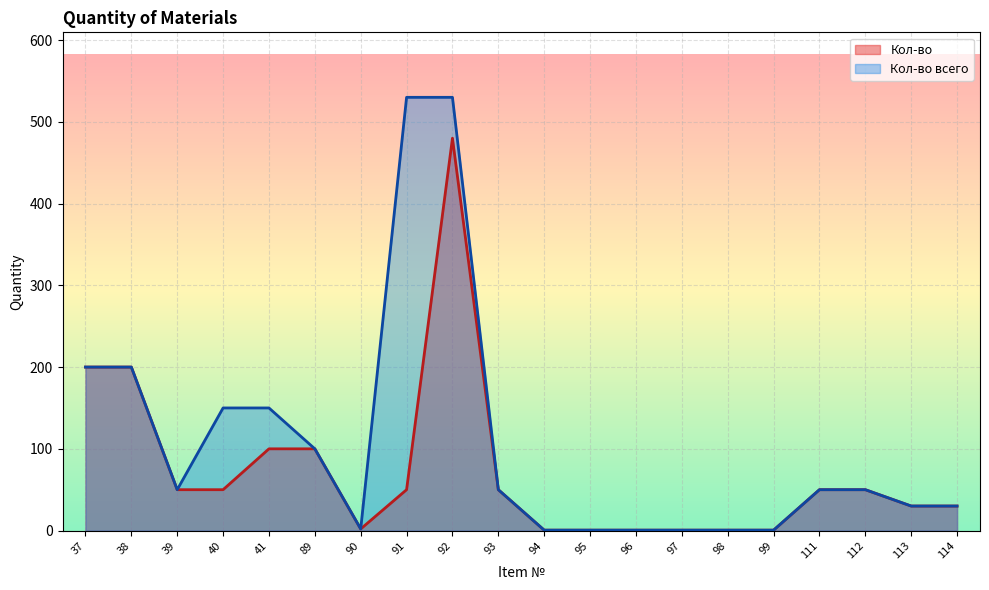

True or false: Кол-во and Кол-во всего cross at least once.

False